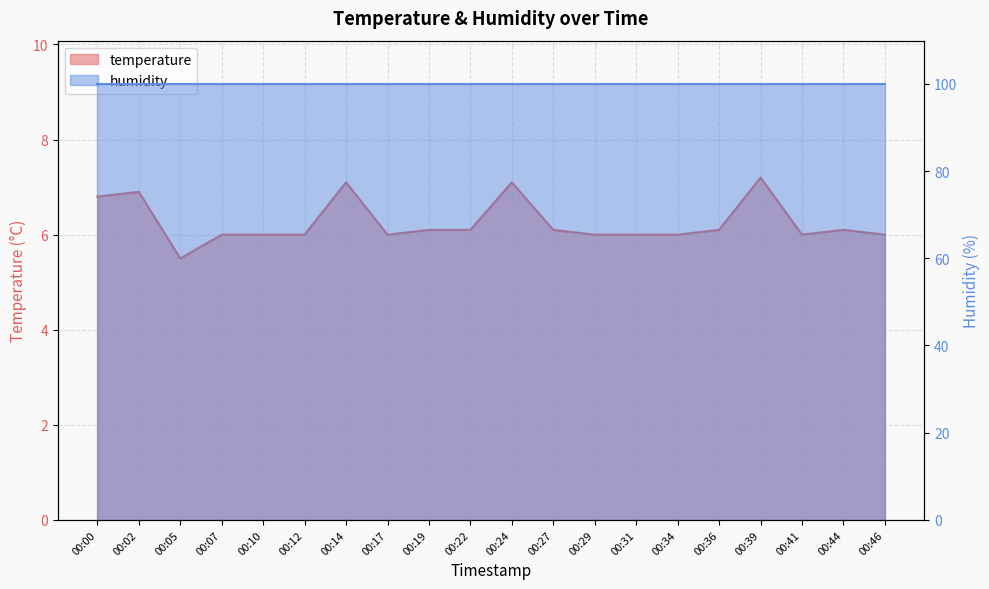

Count the number of categories in the chart.

20